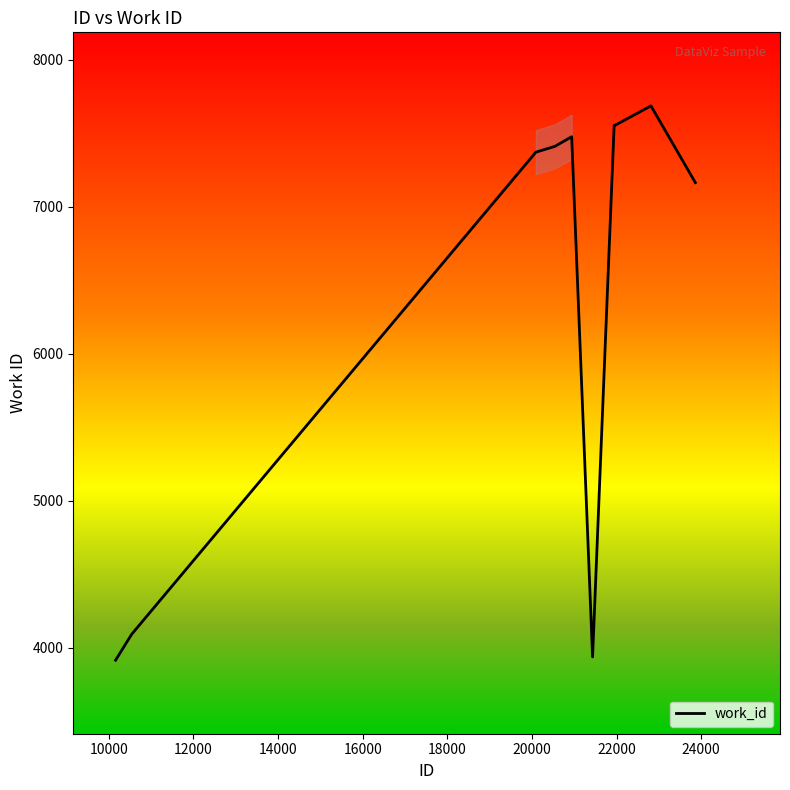

What is the sum of all values?

64156